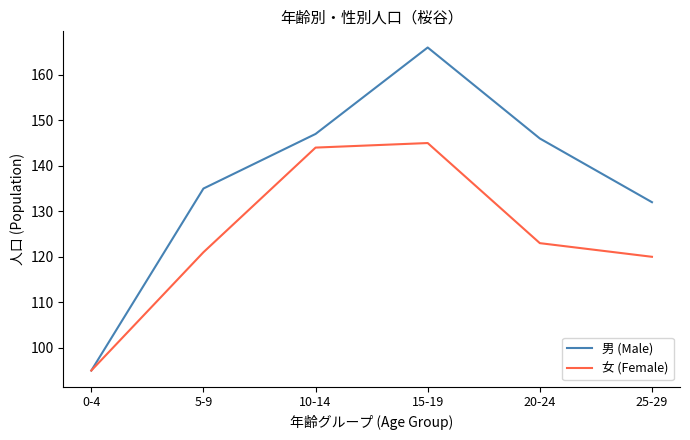

True or false: 女 (Female) has more than 2 interior local peaks.

False